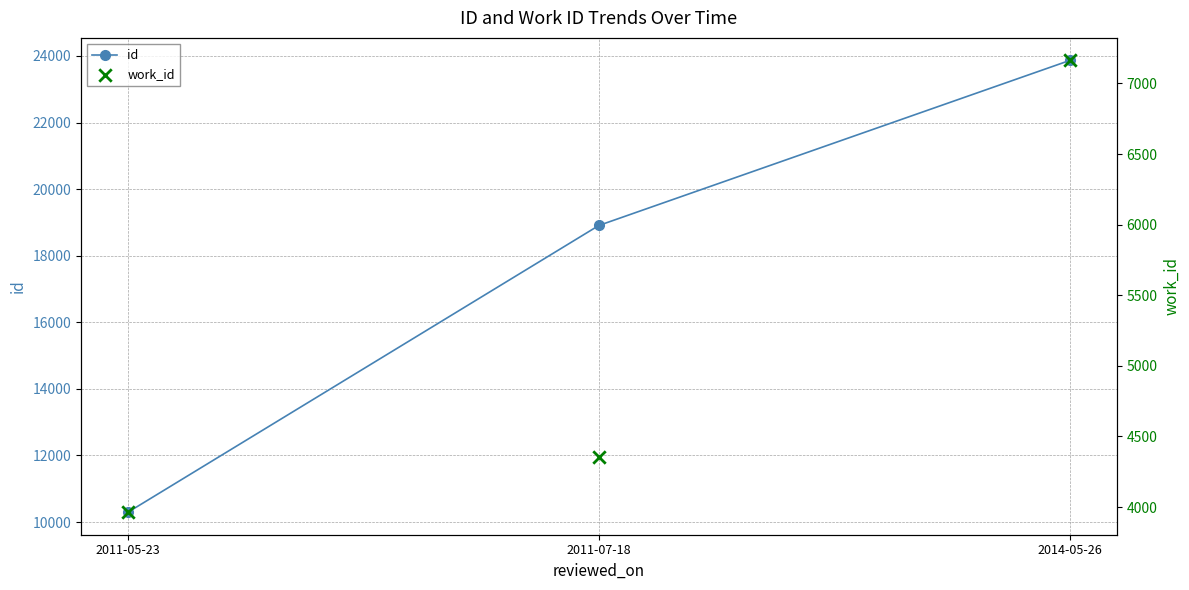

At how many categories does at least one series exceed 20675?

1